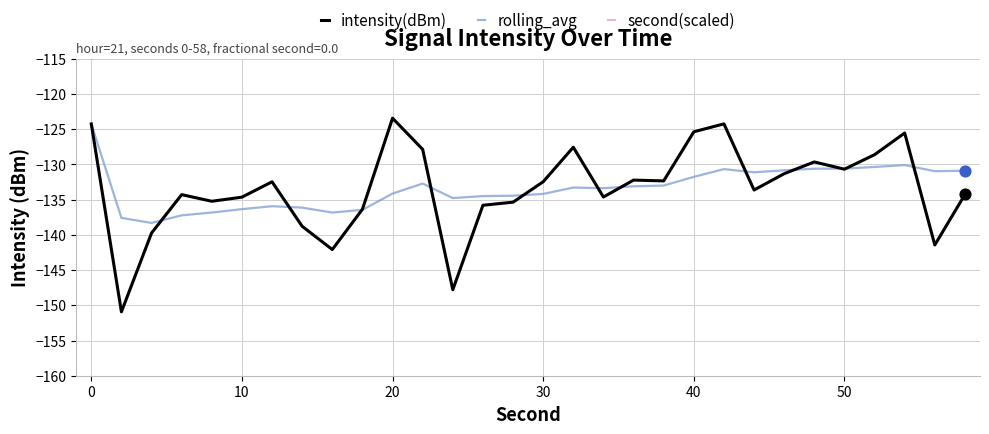

Which series reaches the maximum Y coordinate?

second(scaled)